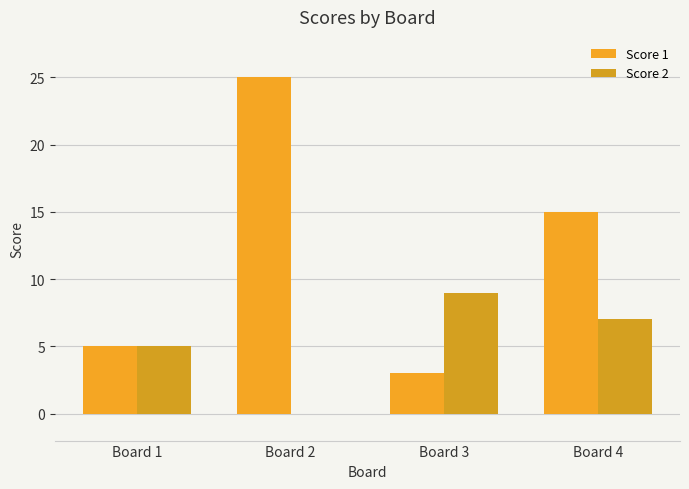

At how many categories does at least one series exceed 3?

4